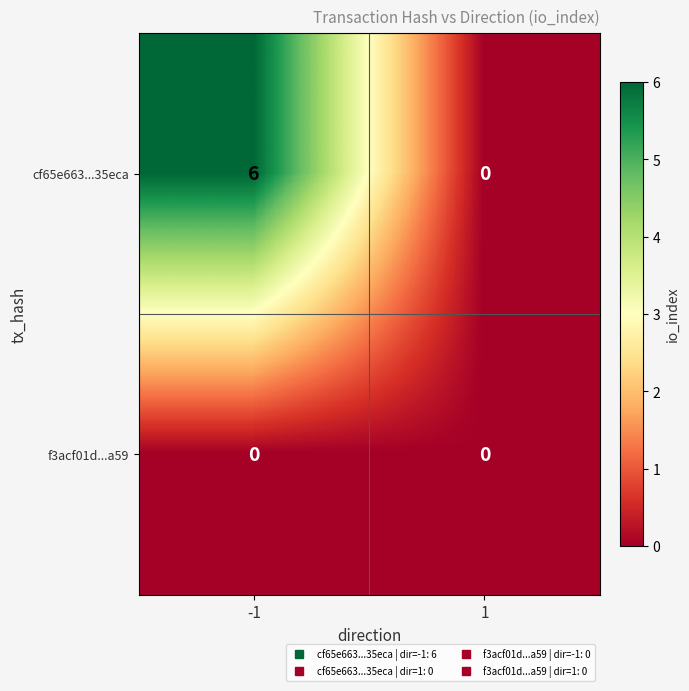

Rank the series at -1 from highest to lowest value.

cf65e663...35eca, f3acf01d...a59